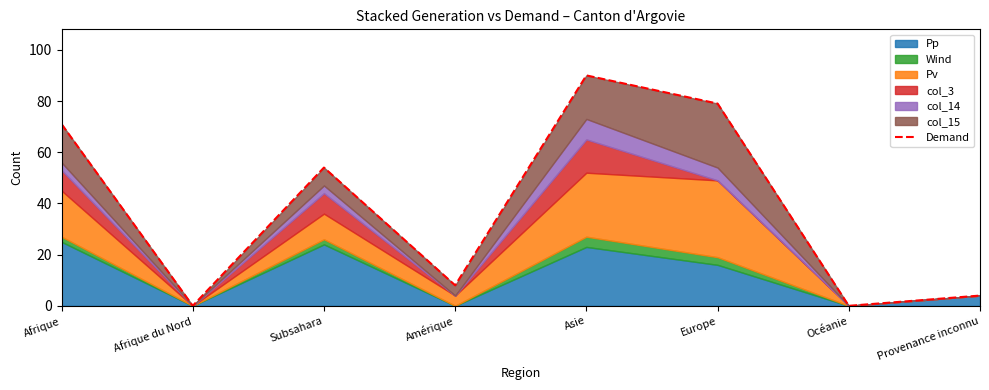

What is the difference between the maximum and minimum values?

90